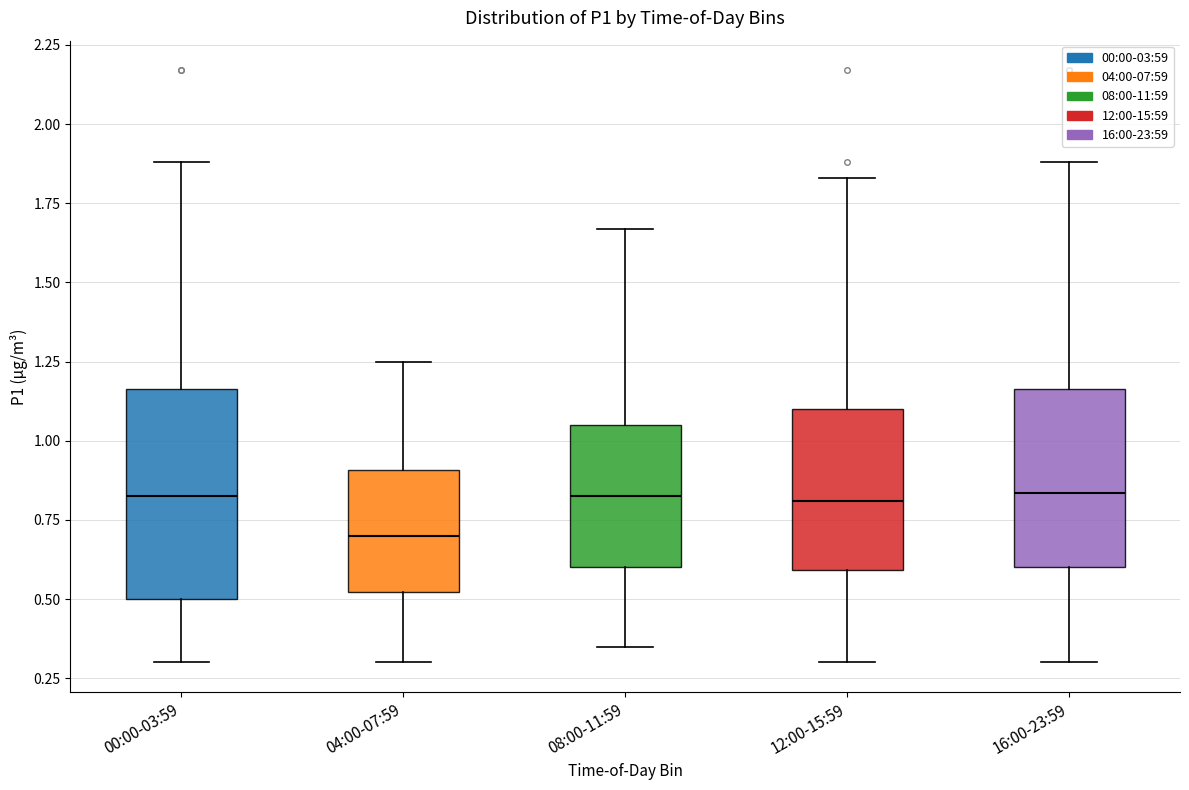

Reading left to right, transcribe this box plot: for each box, give where its median line is, the range the box spans, and where its two whiskers end, as read against the y-axis. The values are not printed on the chart, so give them approximately, as read against the axis.

00:00-03:59: median 0.85, box 0.50 to 1.15, whiskers 0.30 to 1.90
04:00-07:59: median 0.70, box 0.50 to 0.90, whiskers 0.30 to 1.25
08:00-11:59: median 0.85, box 0.60 to 1.05, whiskers 0.35 to 1.65
12:00-15:59: median 0.80, box 0.60 to 1.10, whiskers 0.30 to 1.85
16:00-23:59: median 0.85, box 0.60 to 1.15, whiskers 0.30 to 1.90